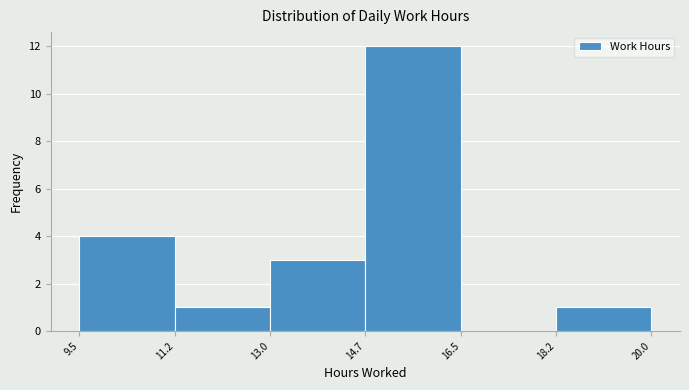

Reading left to right, transcribe this chart: for each bar, give the range it covers on the x-axis and its height. The values are not printed on the chart, so give them approximately, as read against the axis.

9.5 to 11.2: 4
11.2 to 13.0: 1
13.0 to 14.7: 3
14.7 to 16.5: 12
16.5 to 18.2: 0
18.2 to 20.0: 1